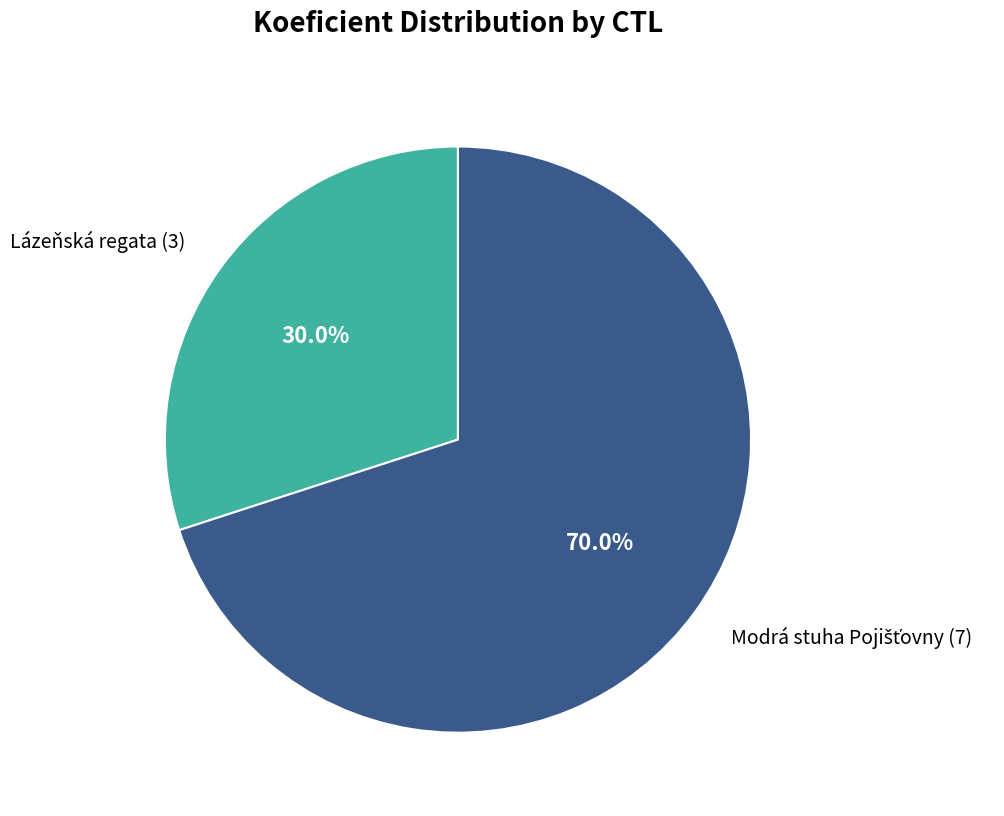

What is the smallest slice in the pie chart?

Lázeňská regata (3)